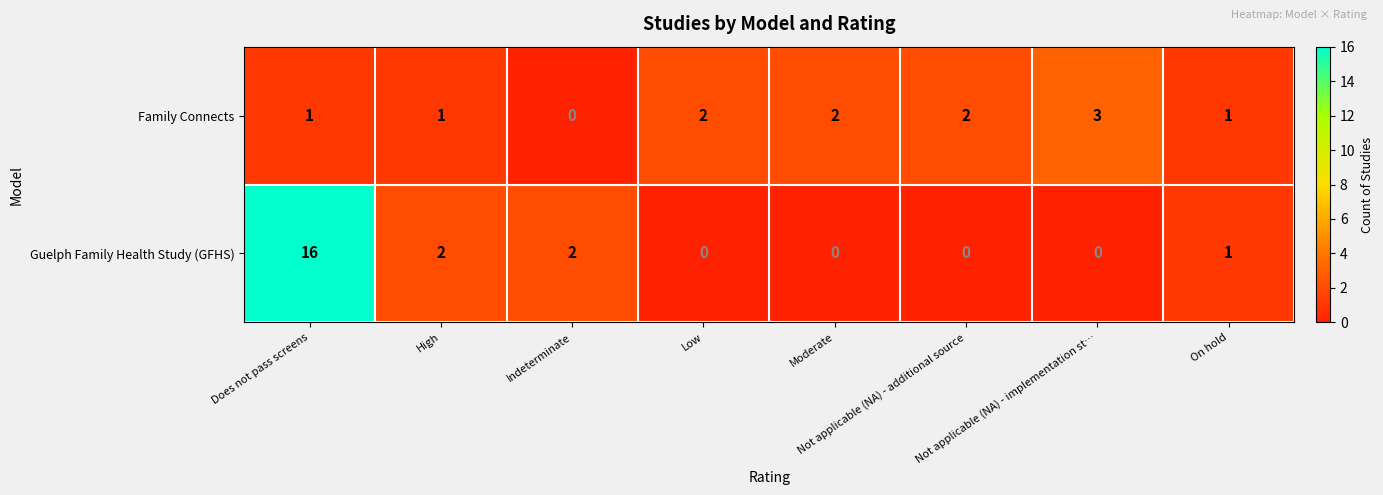

List the series in order of their overall mean, lowest first.

Family Connects, Guelph Family Health Study (GFHS)